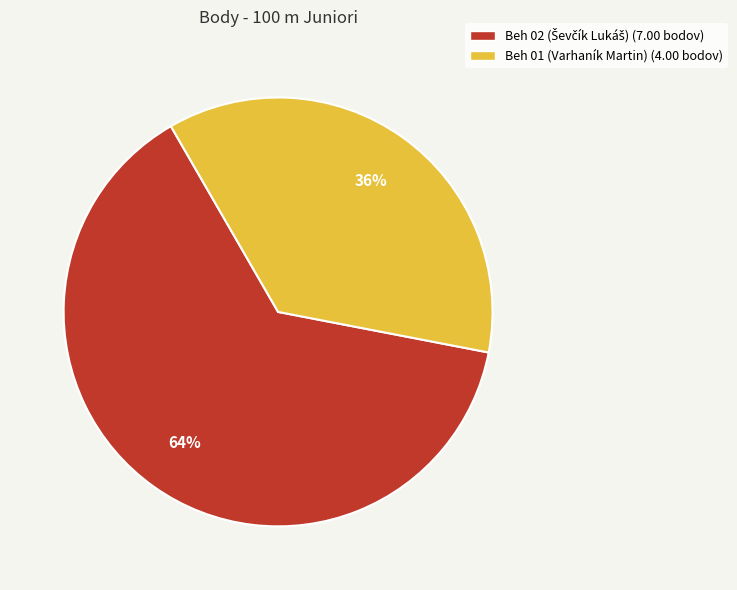

Which slice is the smallest?

Beh 01 (Varhaník Martin)